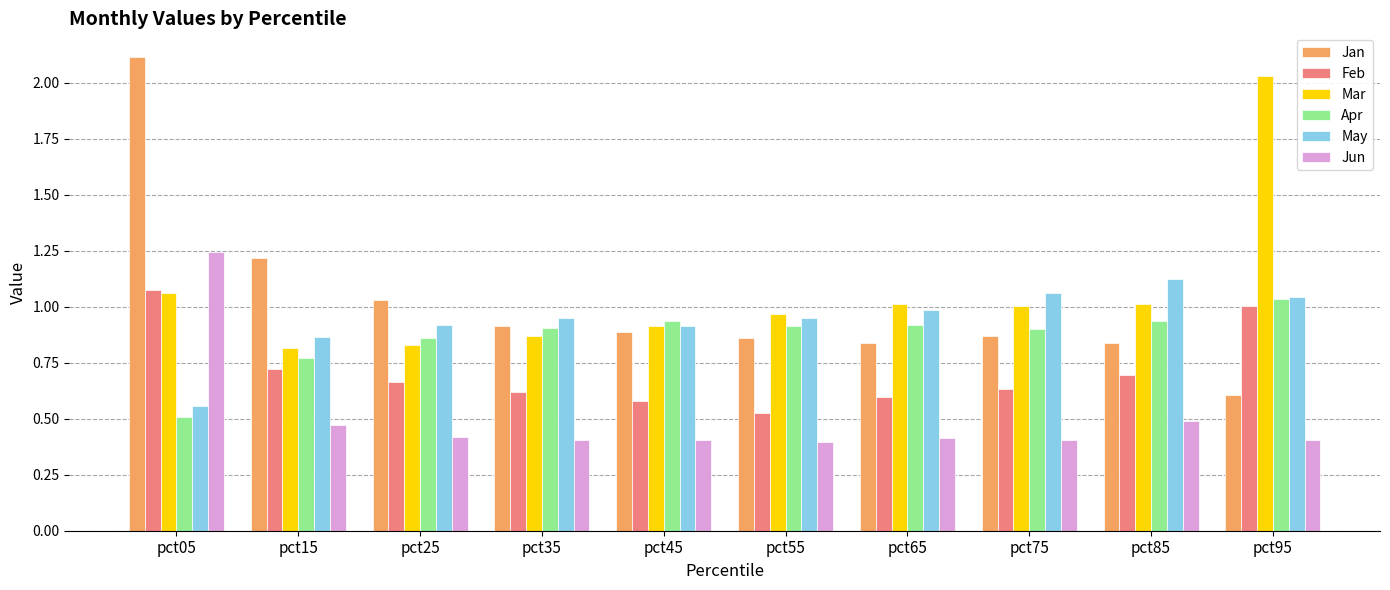

Which series has the largest range (max minus min)?

Jan